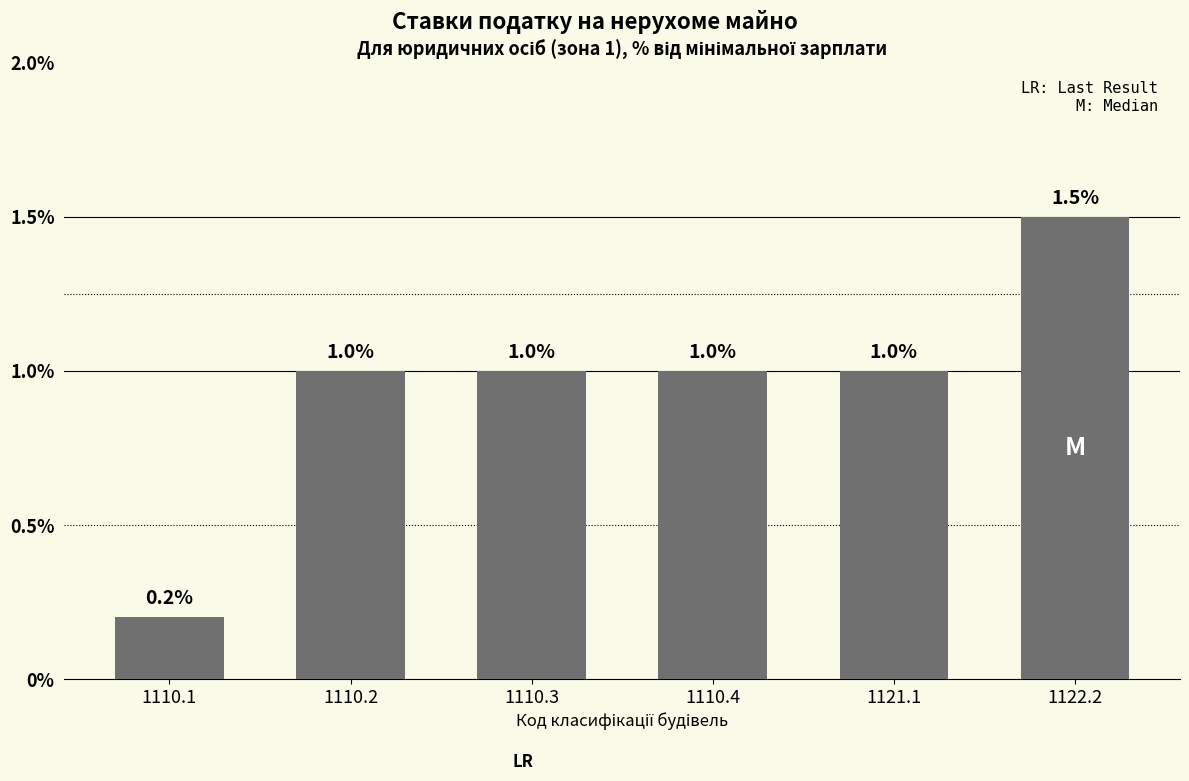

Reading left to right, what are all the values shown in this chart?

0.2	1.0	1.0	1.0	1.0	1.5